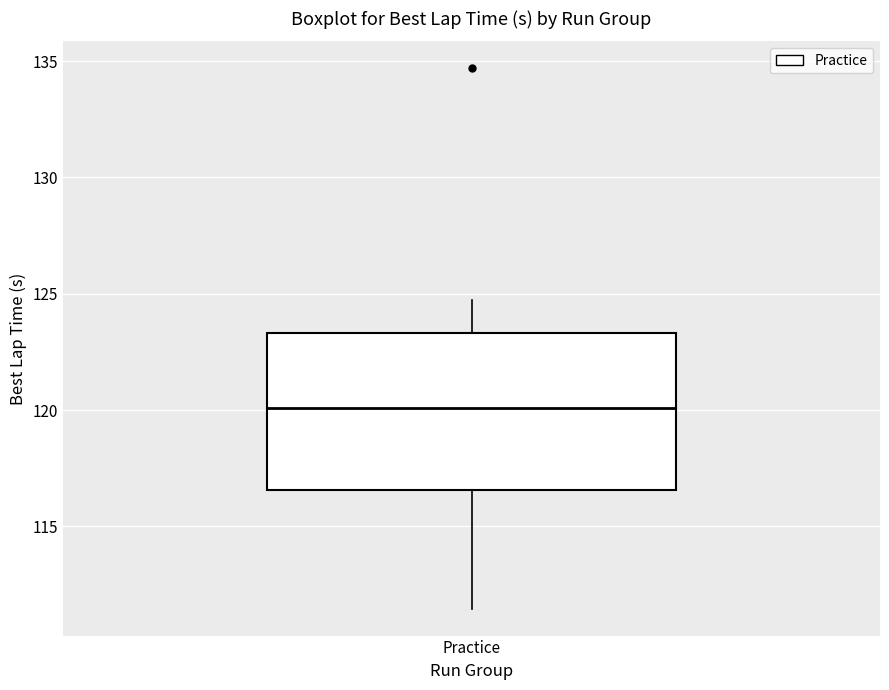

Read this box plot against the y-axis: the position of the median line, the range covered by the box, and the ends of both whiskers. The values are not printed on the chart, so give them approximately, as read against the axis.

median 120.0, box 116.5 to 123.5, whiskers 111.5 to 124.5